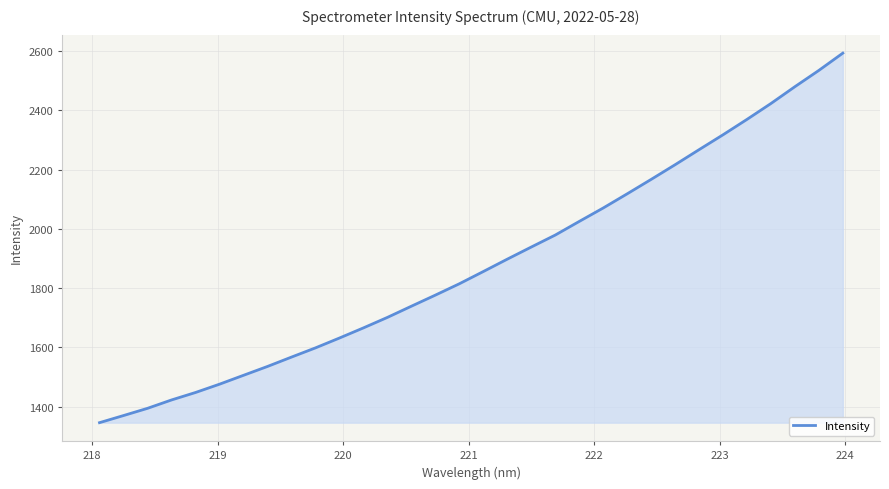

Does the chart display data point markers on the line(s)?

No